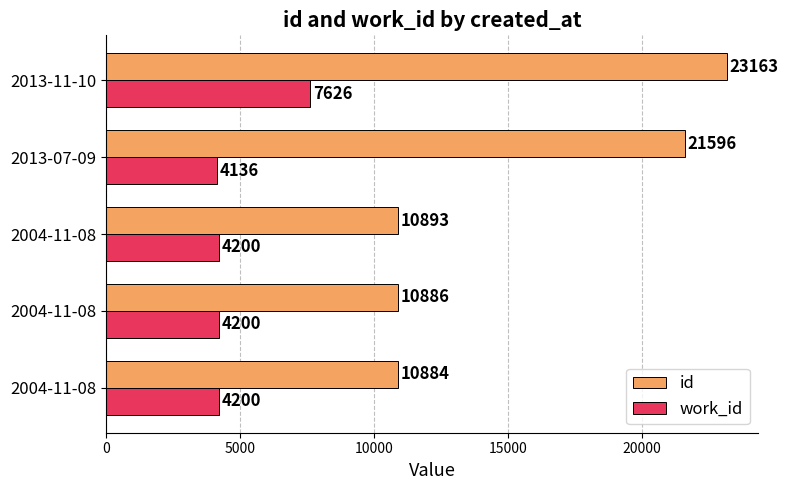

How many distinct data groups are displayed?

2